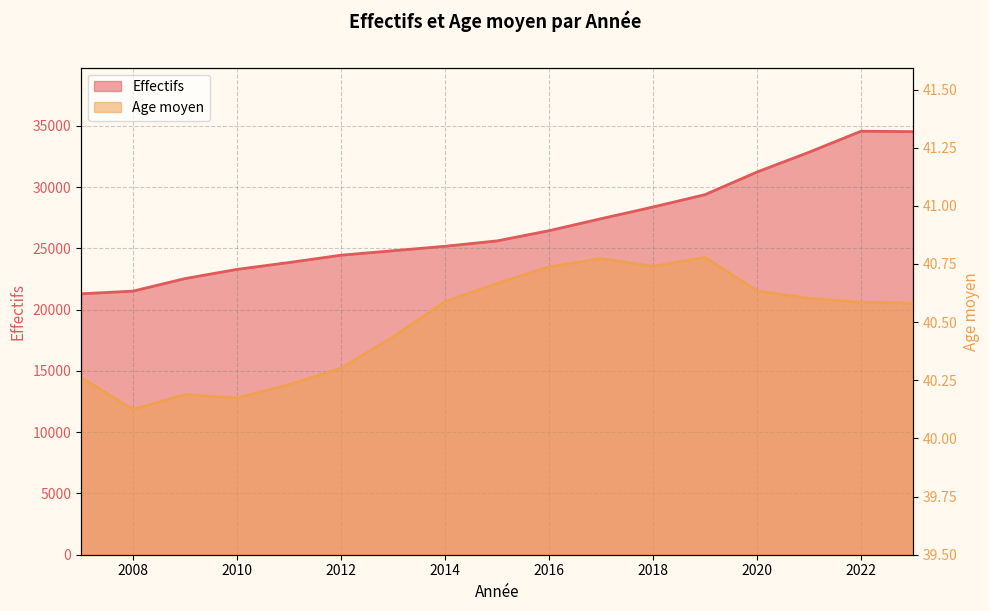

Which series has the largest total across all categories?

Effectifs